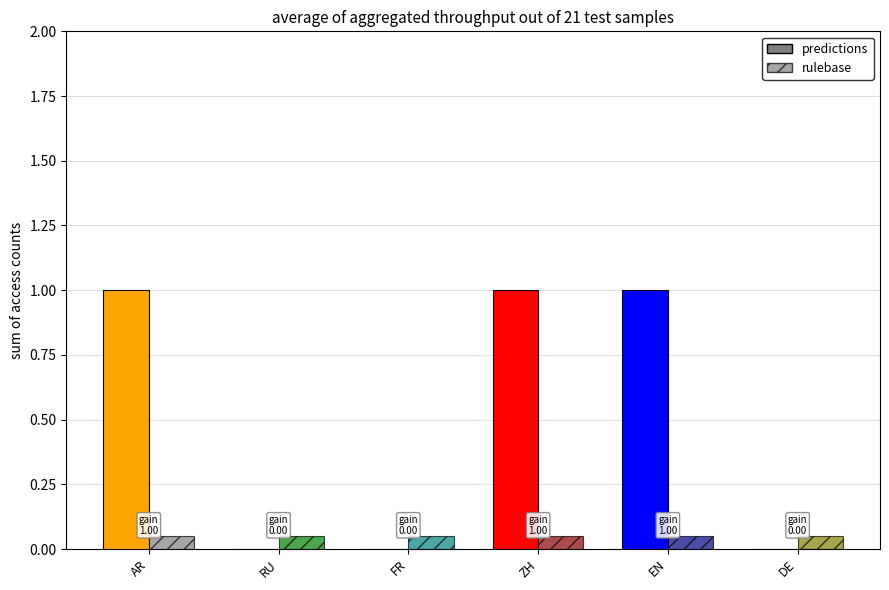

Rank the series at AR from lowest to highest value.

rulebase, predictions